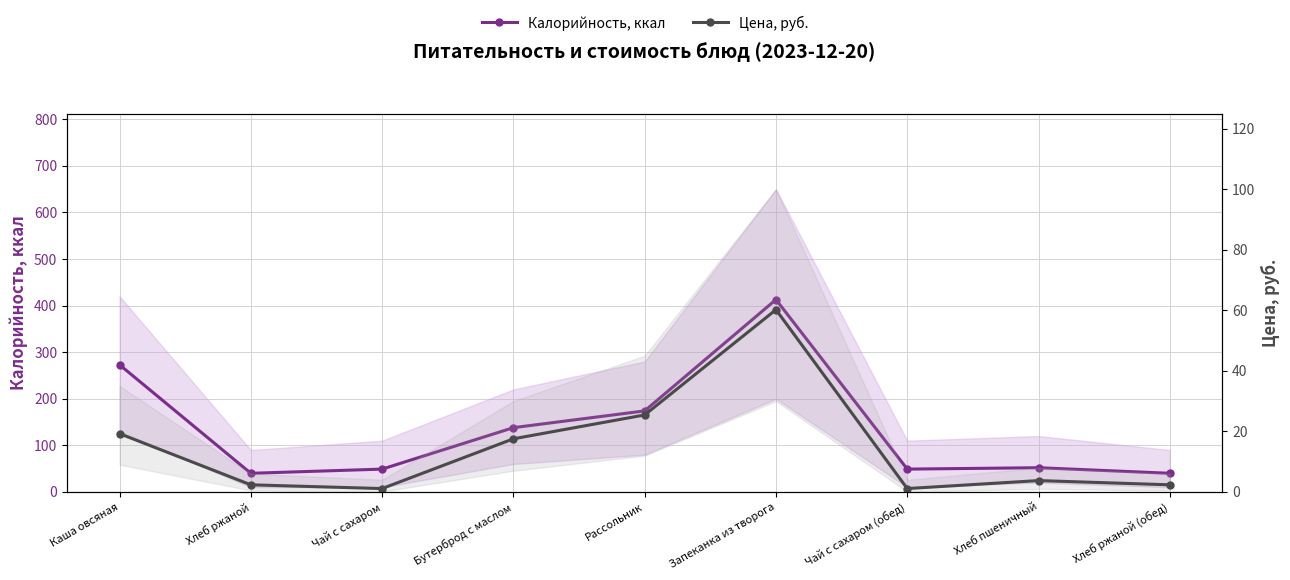

The Цена, руб. series shows 25.4 at Рассольник. True or false?

True